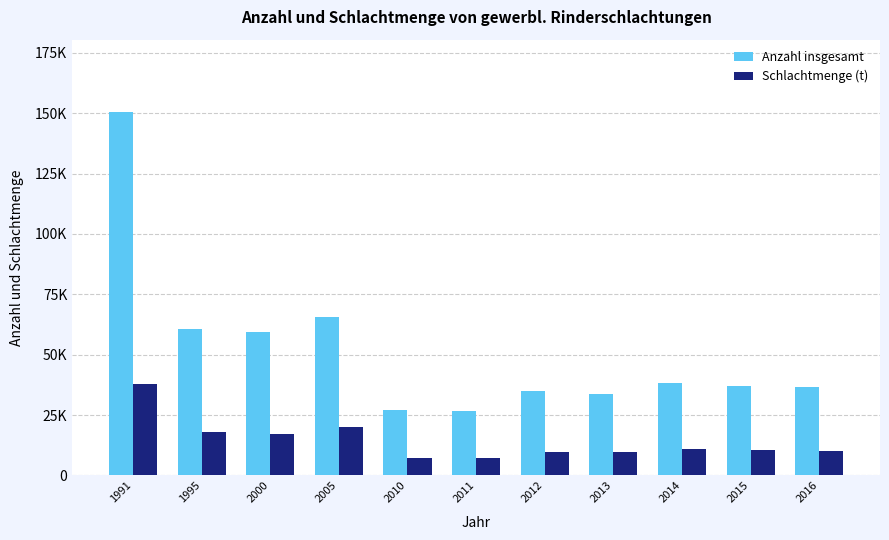

Are the bars horizontal?

No